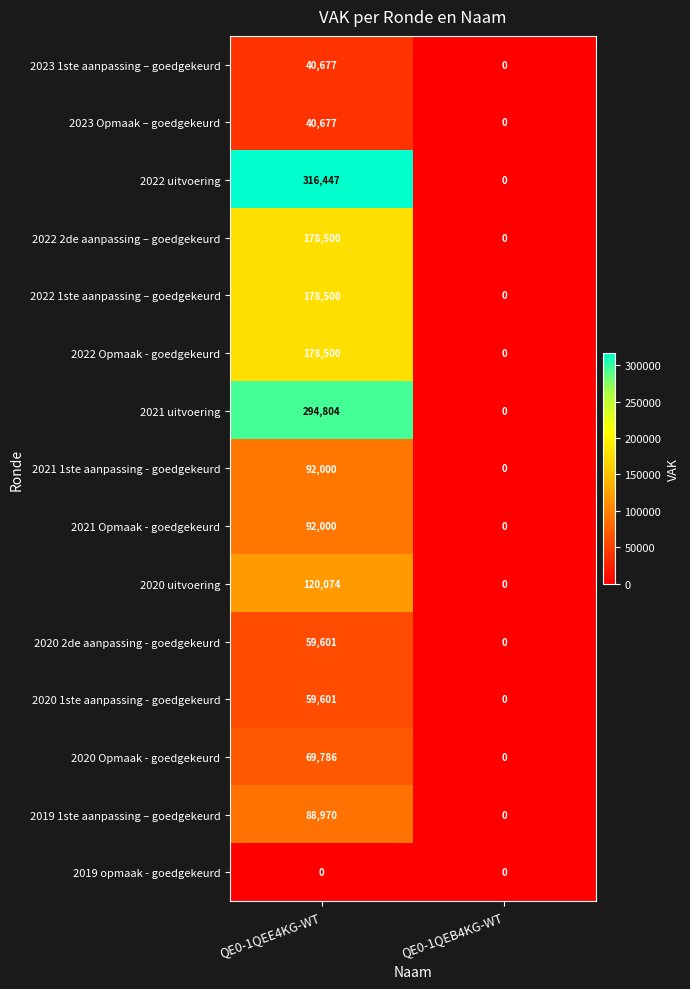

What is the difference between the 2022 1ste aanpassing – goedgekeurd values at QE0-1QEB4KG-WT and QE0-1QEE4KG-WT?

178500